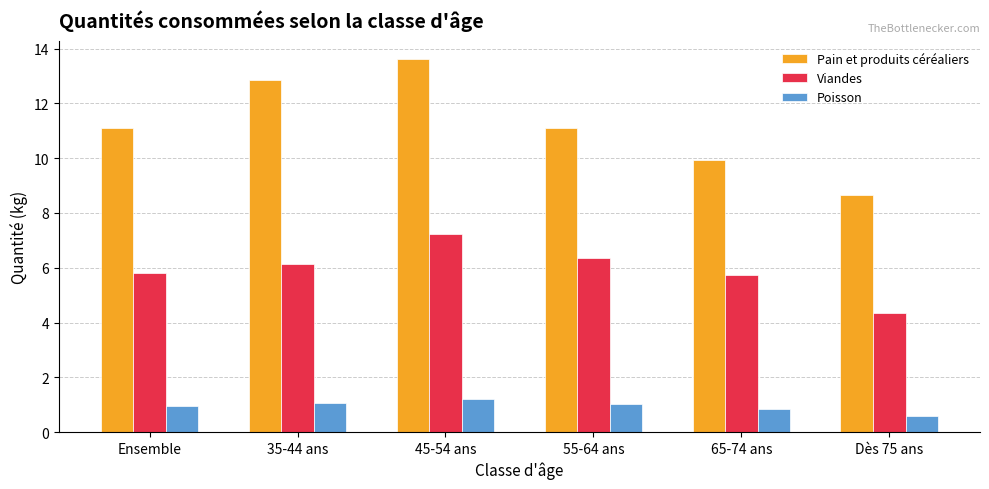

What is the total value across all series at 45-54 ans?

22.1